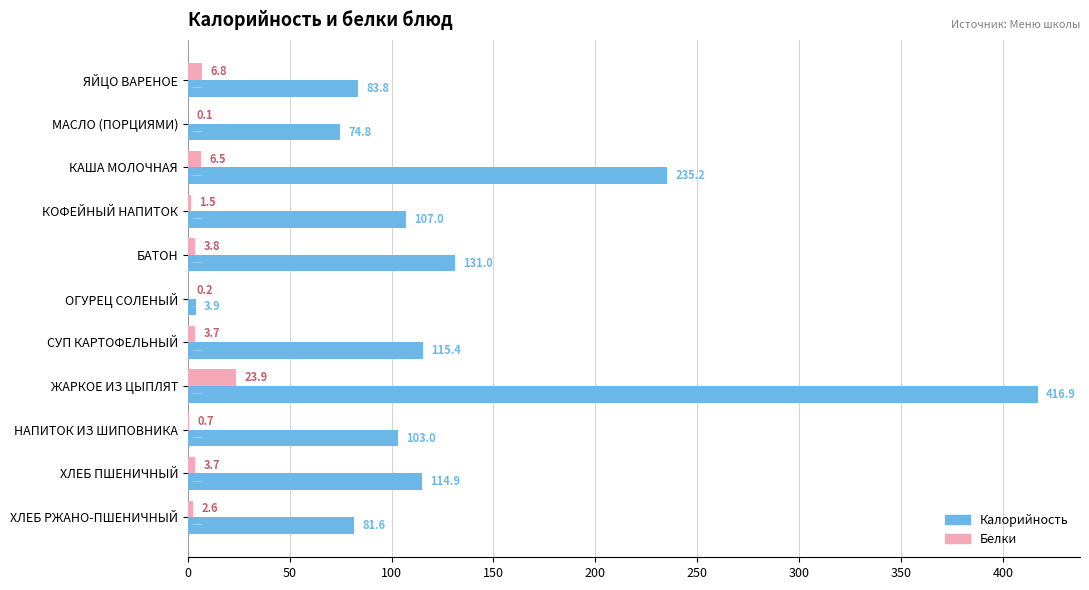

True or false: Калорийность has a value of 30.1 at СУП КАРТОФЕЛЬНЫЙ.

False